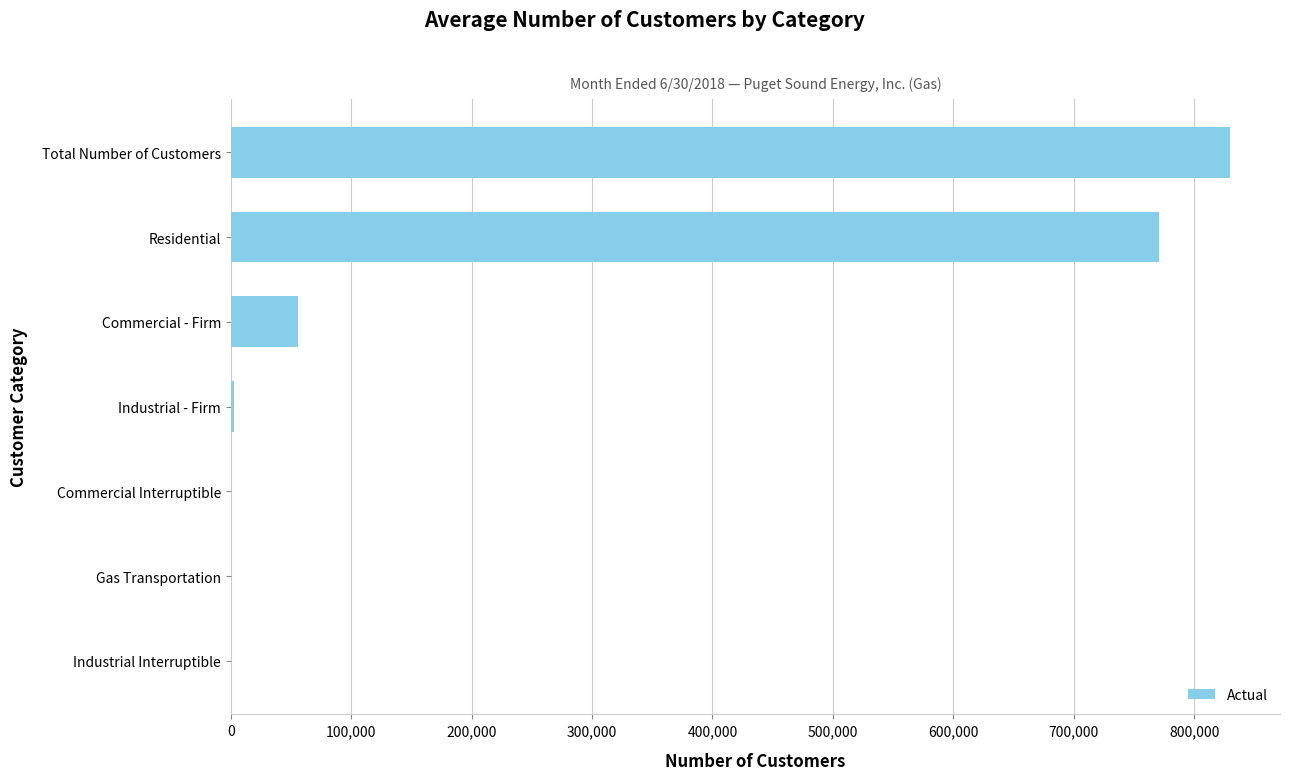

Which category has the highest value across all series?

Total Number of Customers